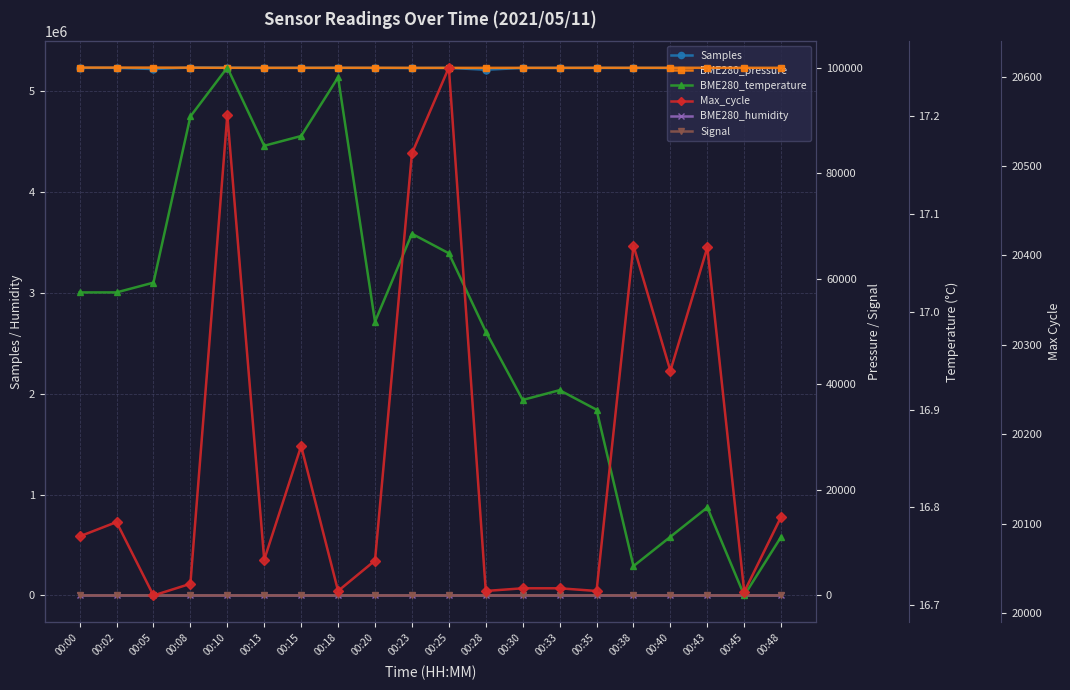

List the series in order of their peak value, highest first.

Samples, BME280_pressure, Max_cycle, BME280_humidity, BME280_temperature, Signal